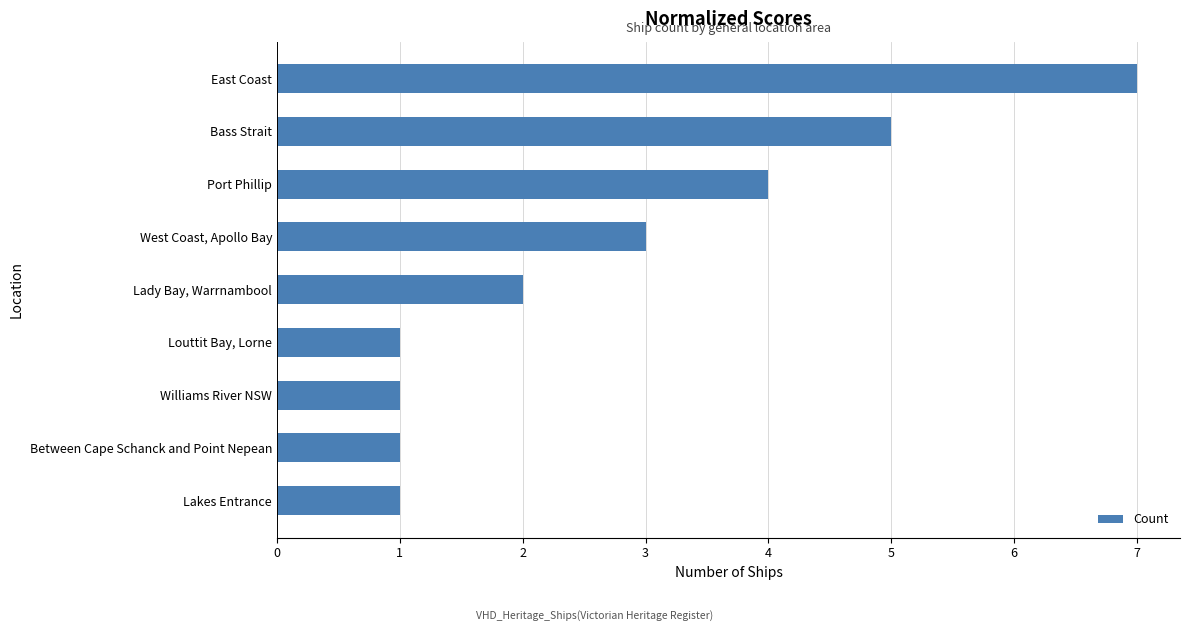

What is the minimum value shown in the chart?

1